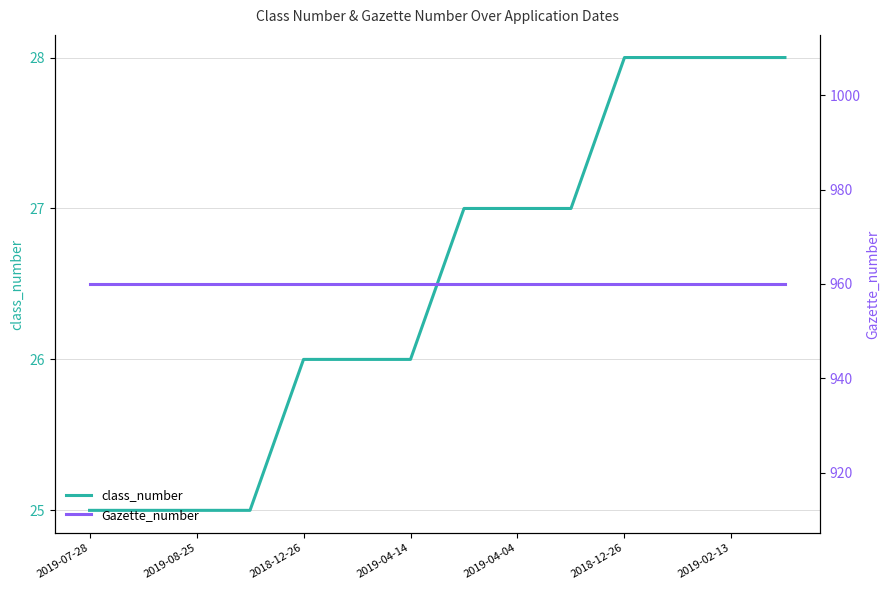

Is the value of class_number at 2018-12-26 greater than the value of Gazette_number at 2019-08-25?

No